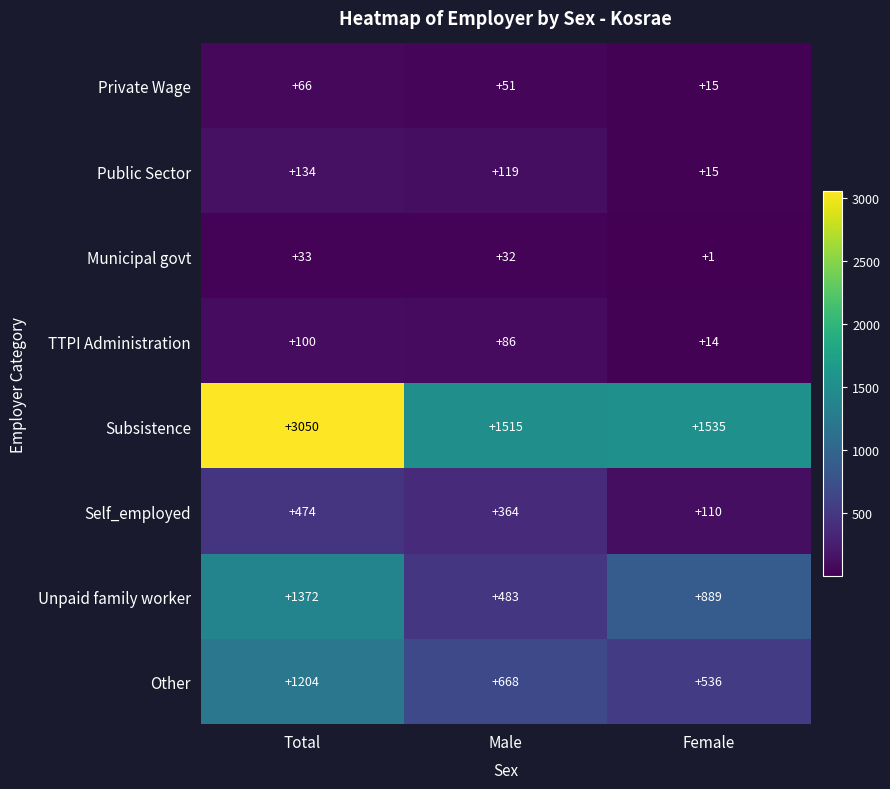

Rank the series by their maximum value, from lowest to highest.

Municipal govt, Private Wage, TTPI Administration, Public Sector, Self_employed, Other, Unpaid family worker, Subsistence